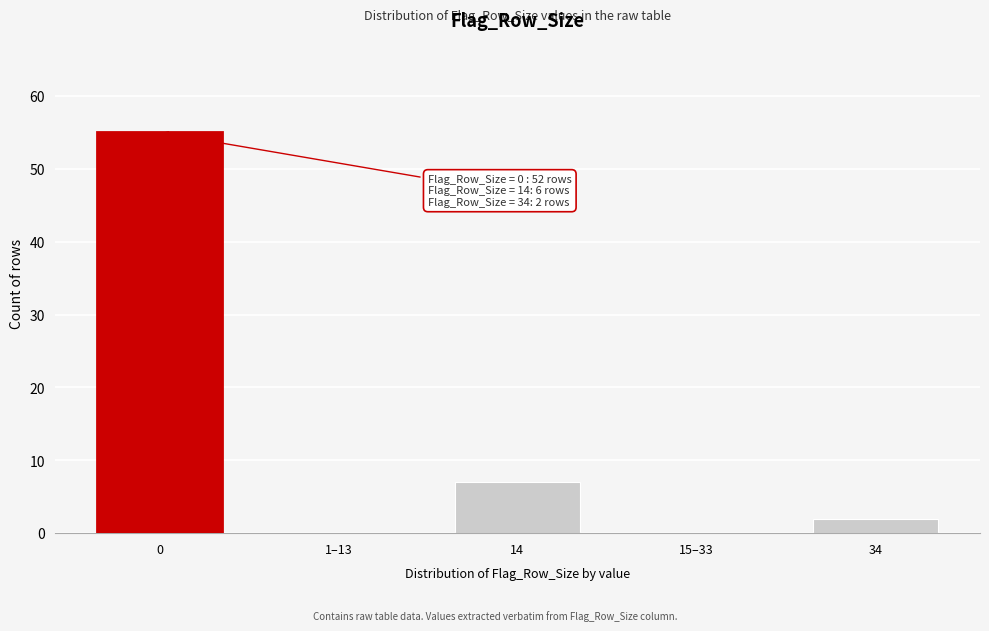

Reading left to right, what are all the values shown in this chart?

1–13=0	14=7	15–33=0	34=2